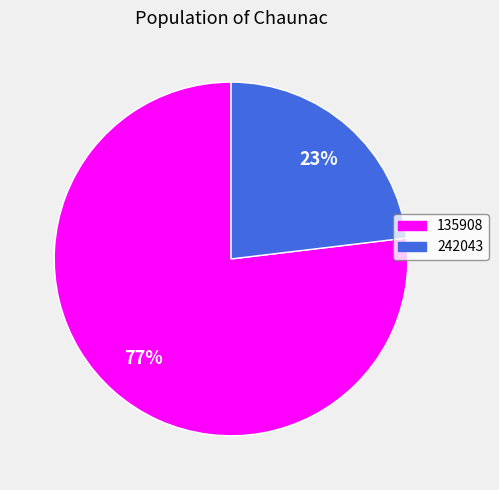

Is 242043 the majority of the pie?

No